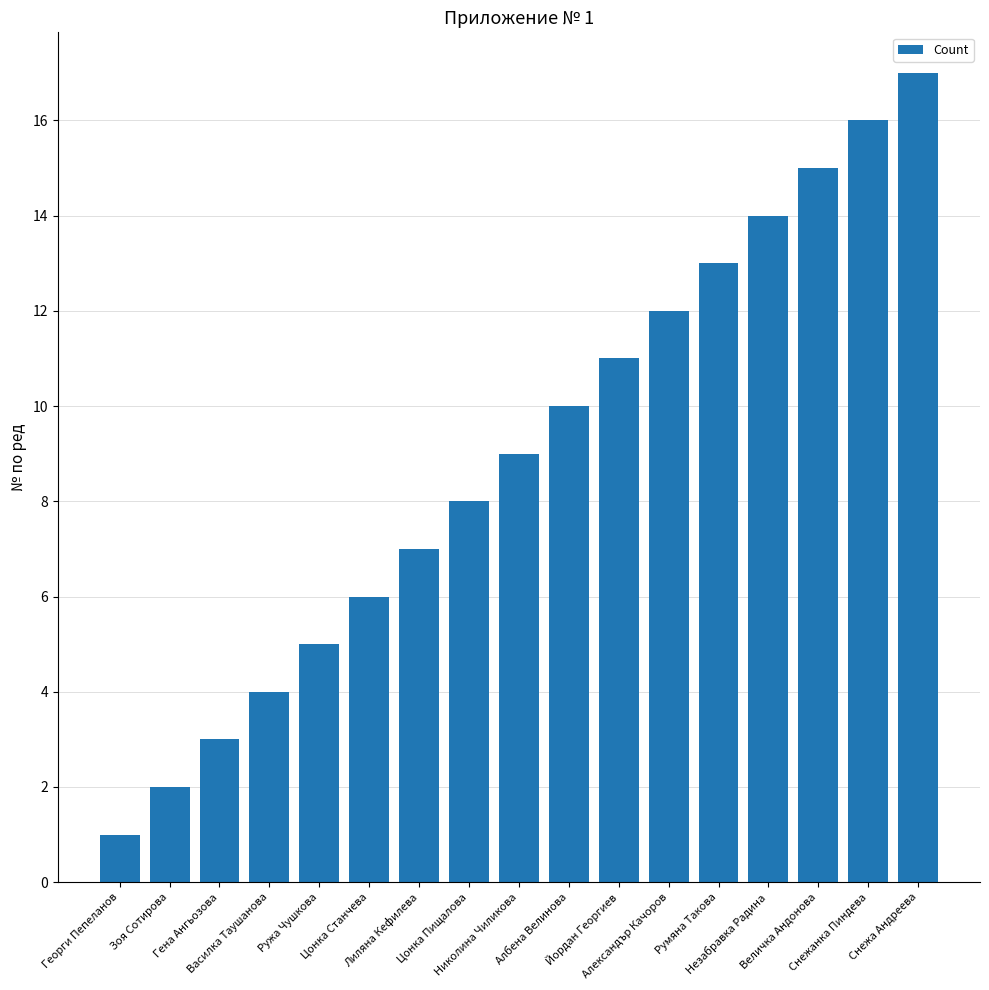

Which label corresponds to the largest value in the chart?

Снежа Андреева